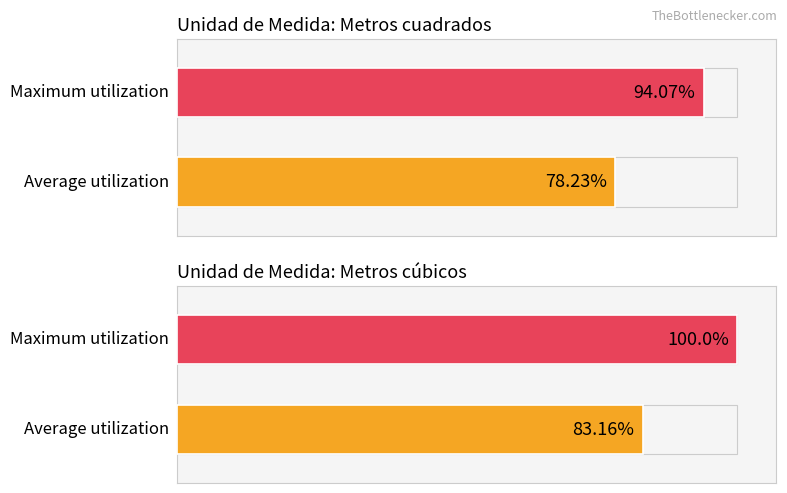

List the series in order of their overall mean, highest first.

Maximum utilization, Average utilization